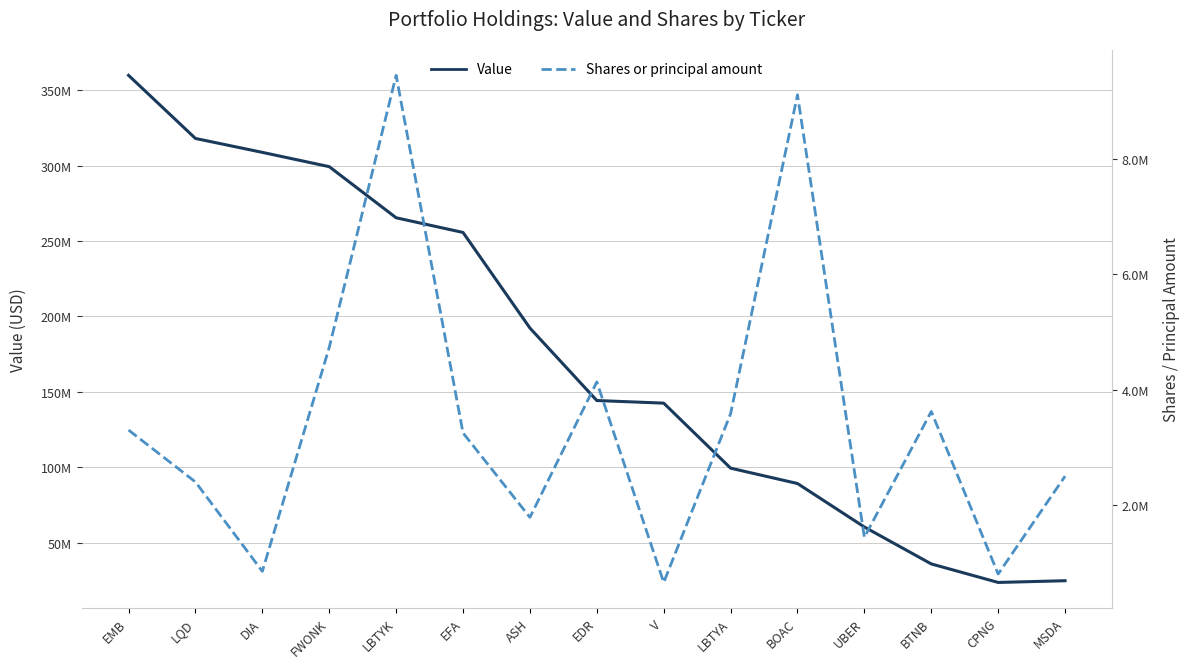

What is the sum of the Value values at V and EMB?

502421000